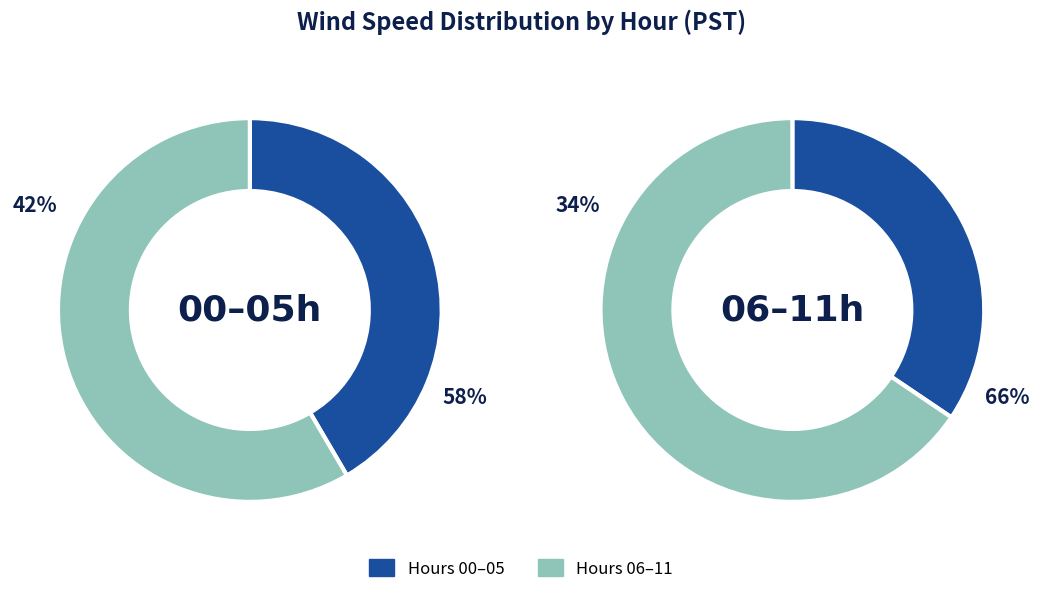

Which has a higher value, Hour 6 or Hour 0?

Hour 0